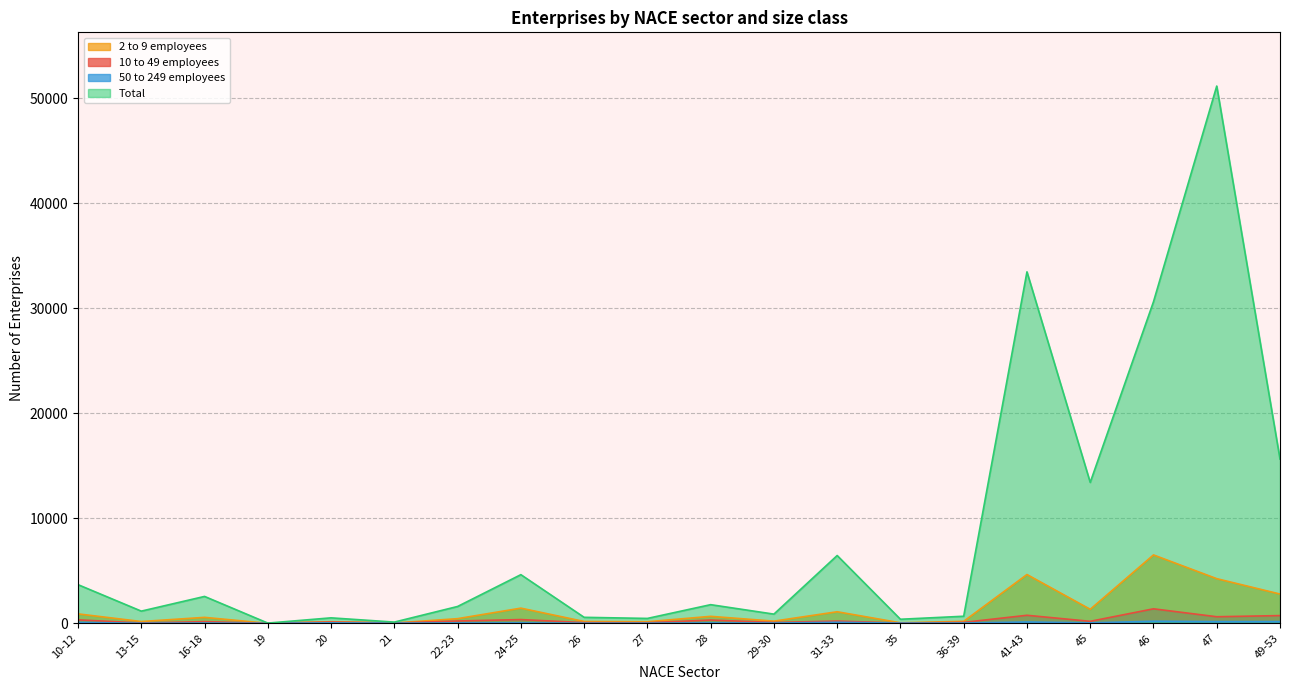

At which label is 2 to 9 employees closest to 3256?

49-53